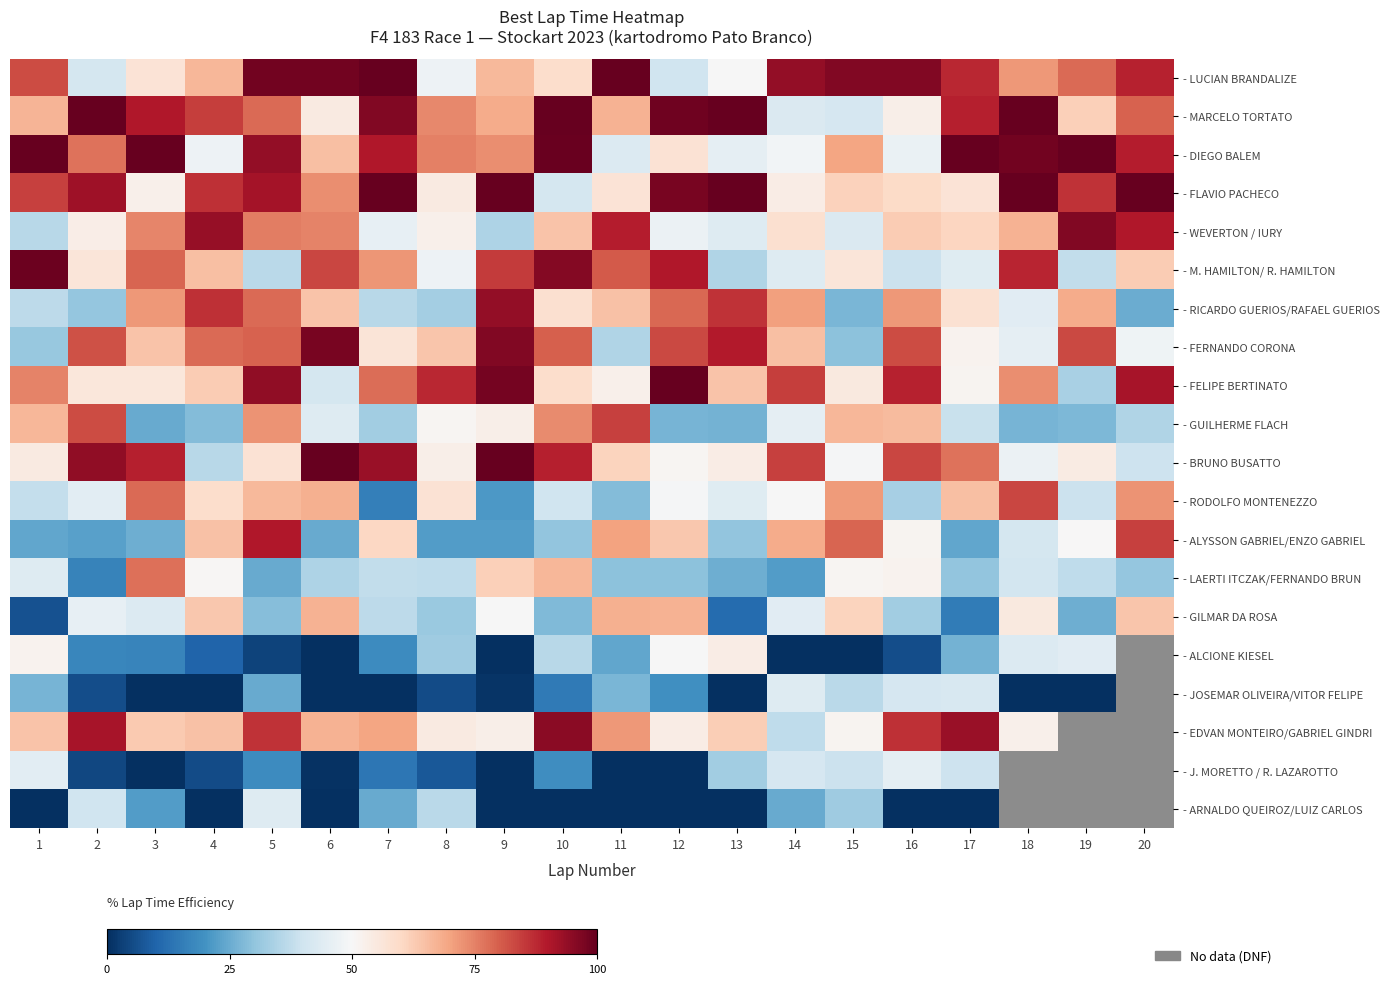

What is the sum of all row_14 values?

845.8